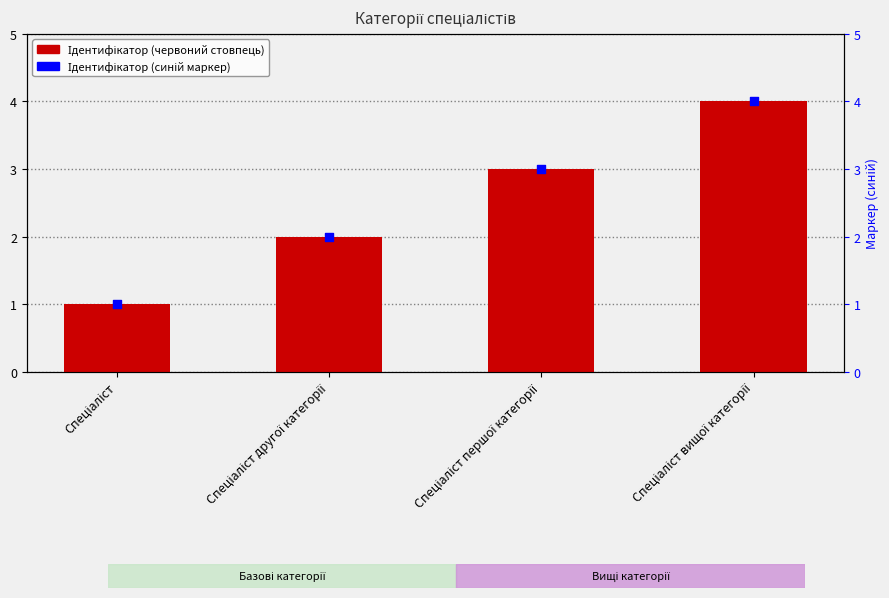

What is the total value across all series at Спеціаліст першої категорії?

6